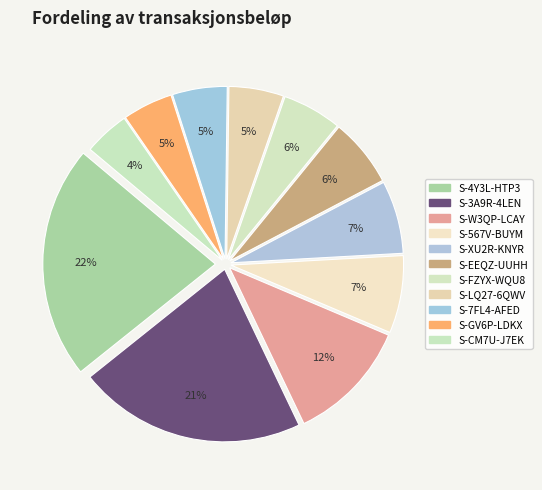

Which slice is the largest?

S-4Y3L-HTP3